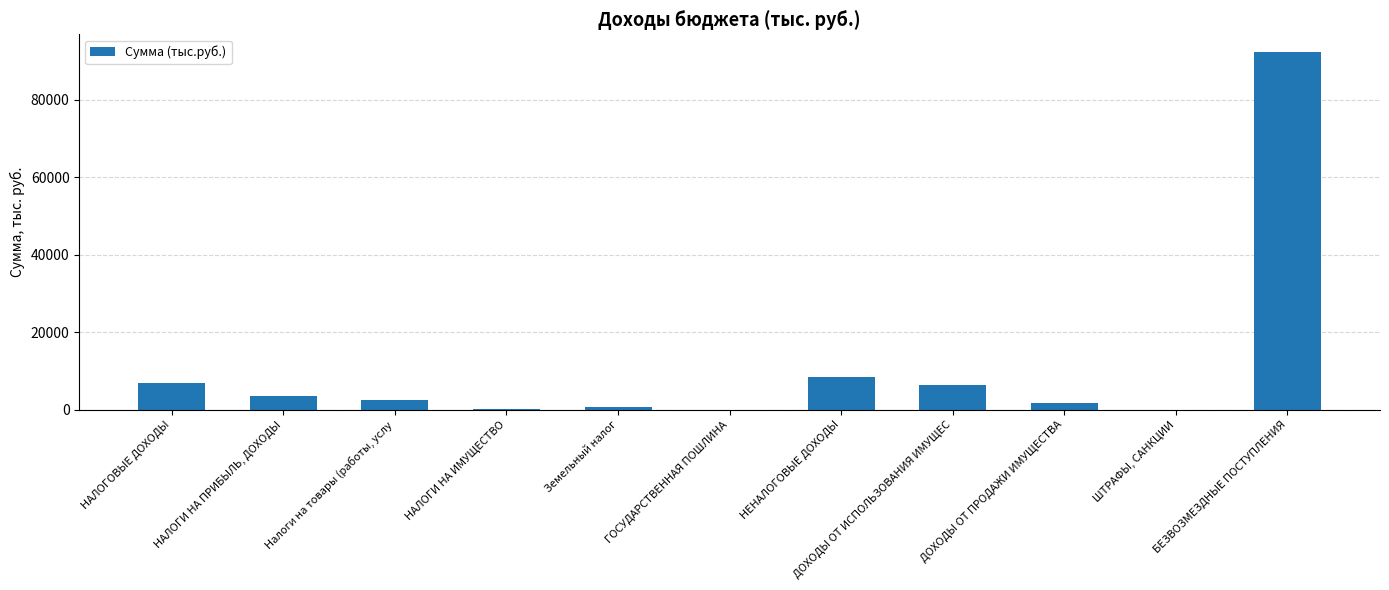

At which category does the chart reach its peak across all series?

БЕЗВОЗМЕЗДНЫЕ ПОСТУПЛЕНИЯ